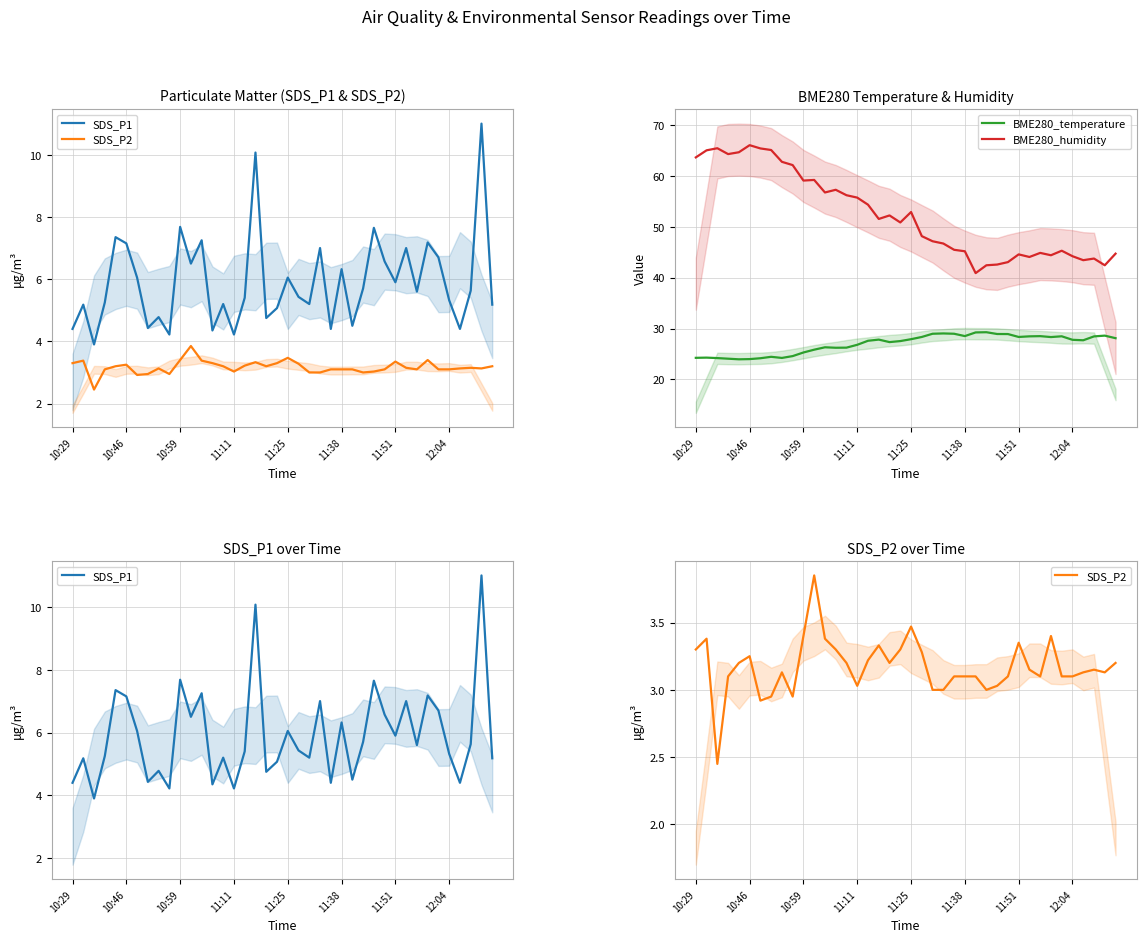

True or false: BME280_temperature has a value of 7.8 at 12:04.

False